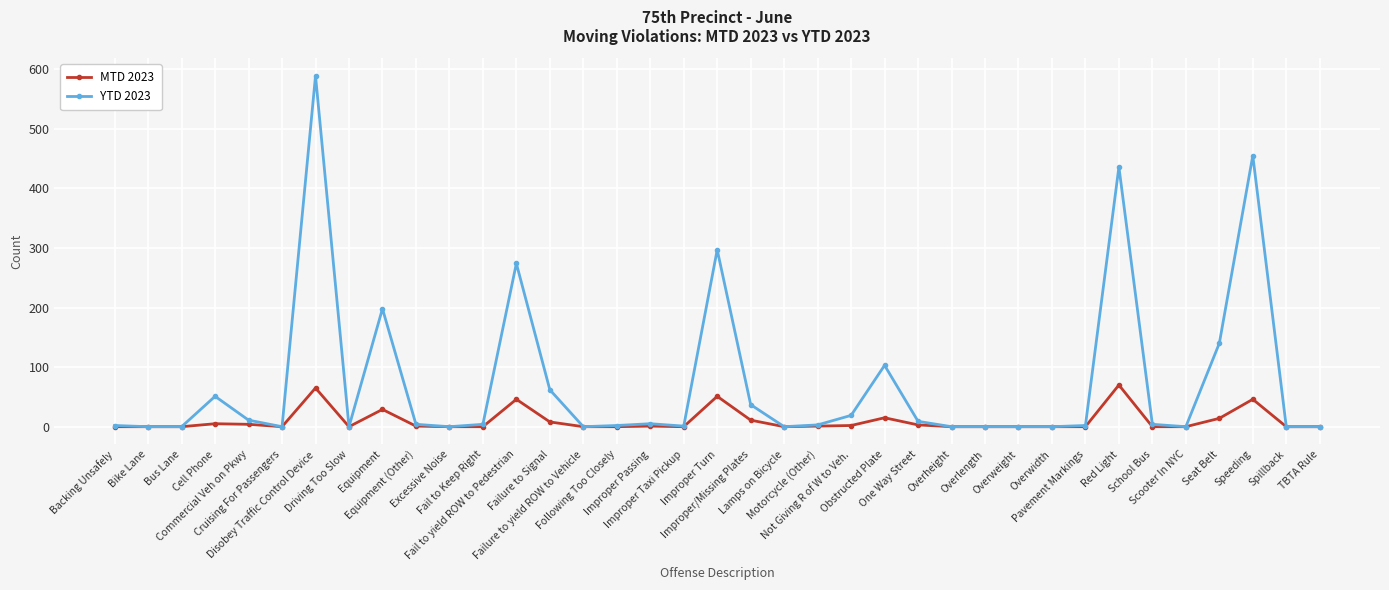

At how many categories does at least one series exceed 150?

6